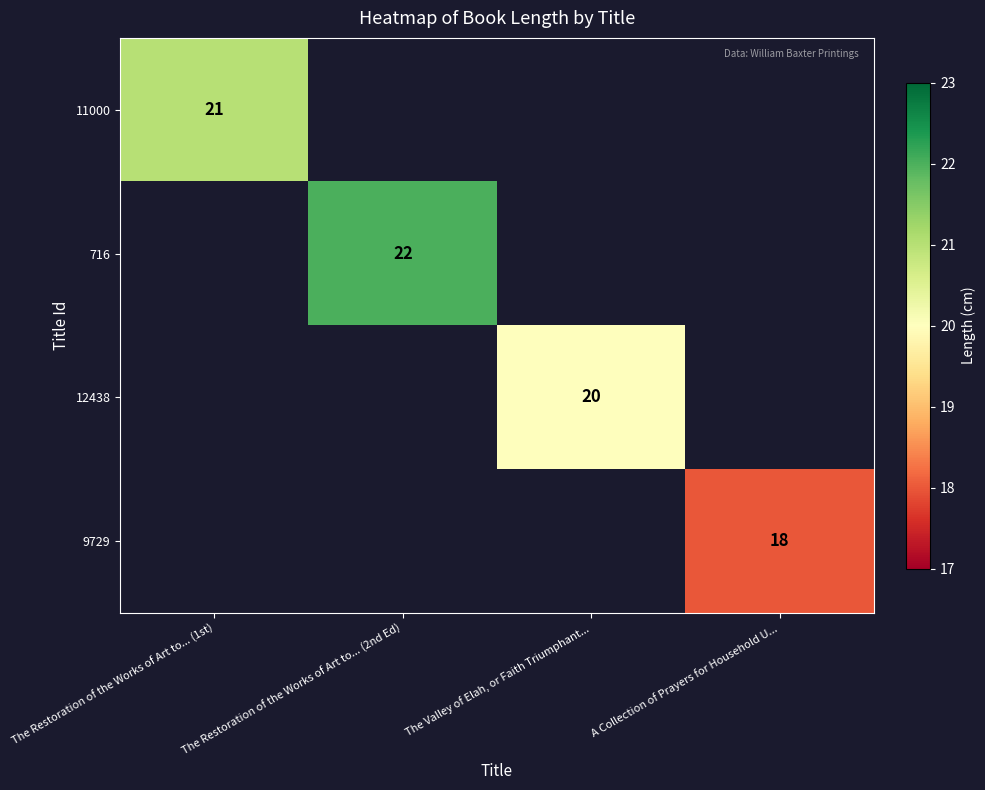

Is it true that 11000 equals 21 at The Restoration of the Works of Art to... (1st)?

True